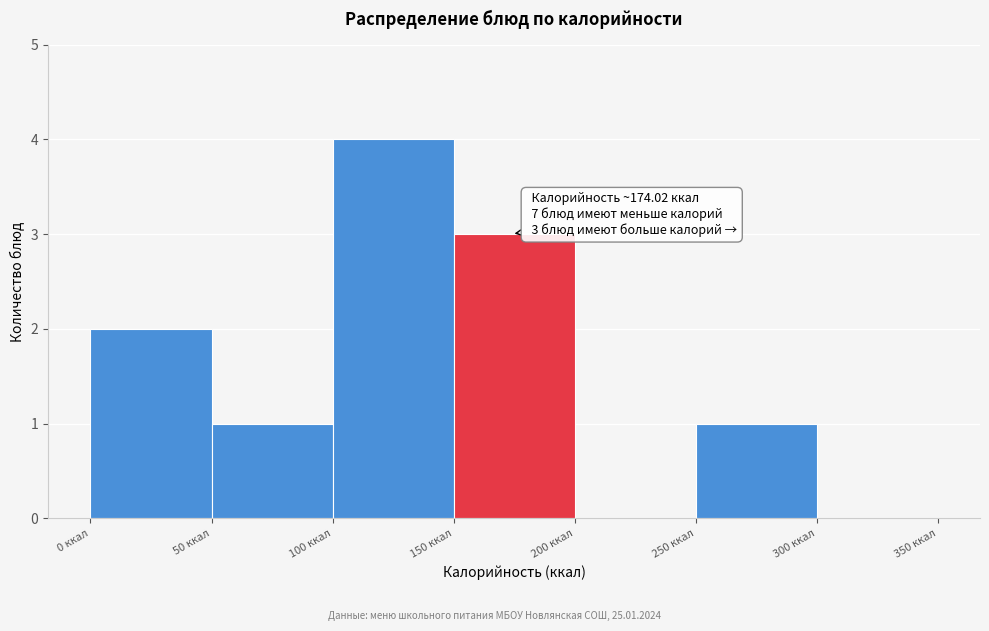

Which range on the x-axis has the tallest bar?

100 to 150